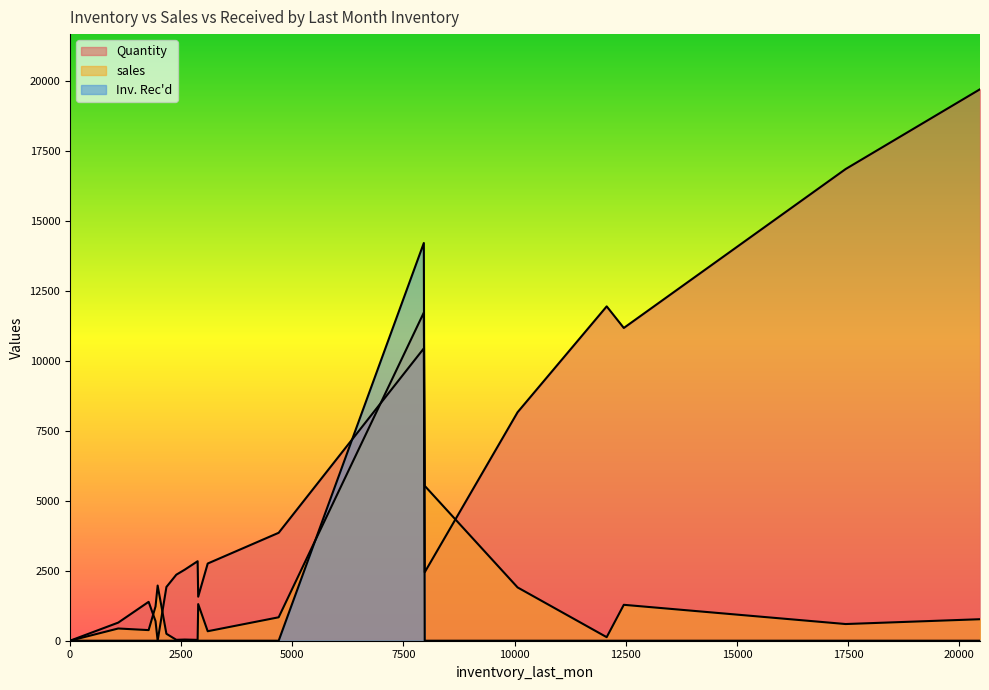

How many values in the sales series are below 596?

10